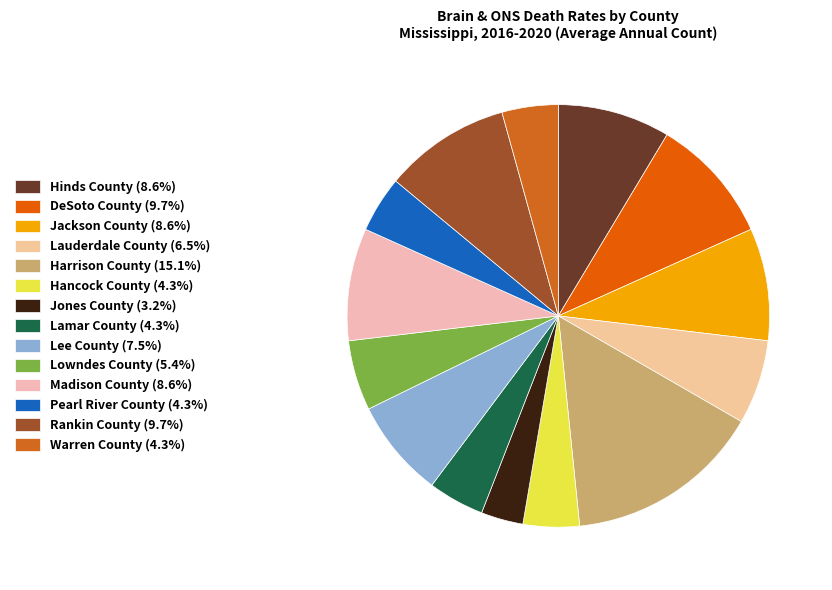

To the nearest percent, what portion does Harrison County represent?

15%